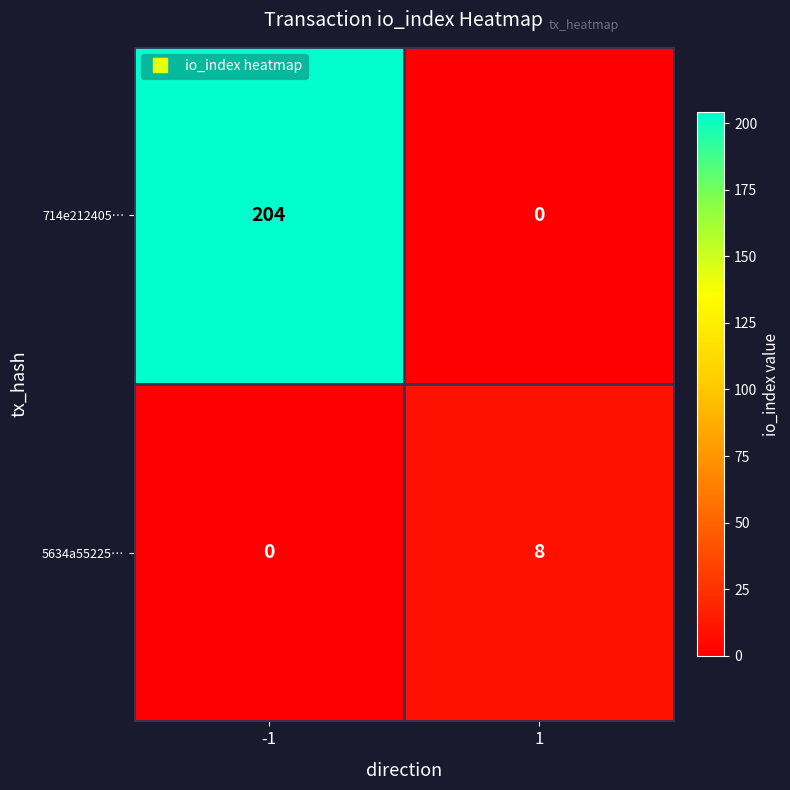

What is the total value across all series at -1?

204